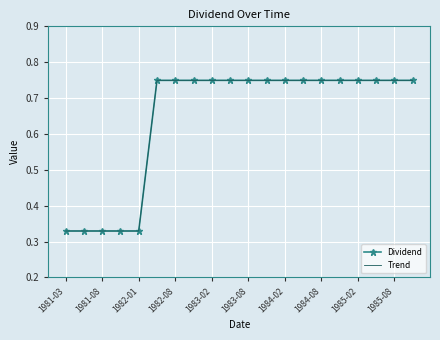

Where is Dividend nearest to the value 0?

1981-03